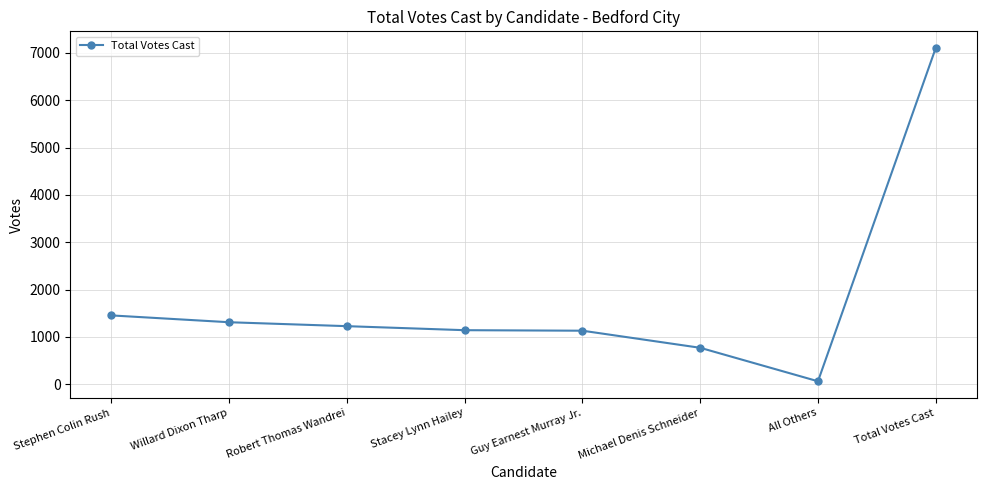

What is the smallest value displayed?

64